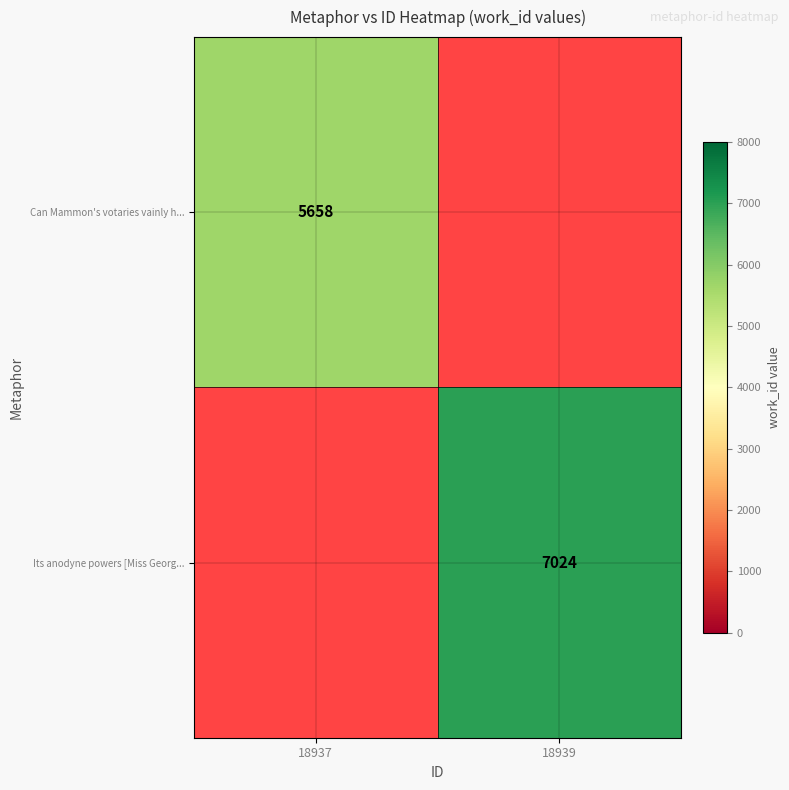

True or false: Its anodyne powers [Miss Georg... has a value of 7024 at 18939.

True